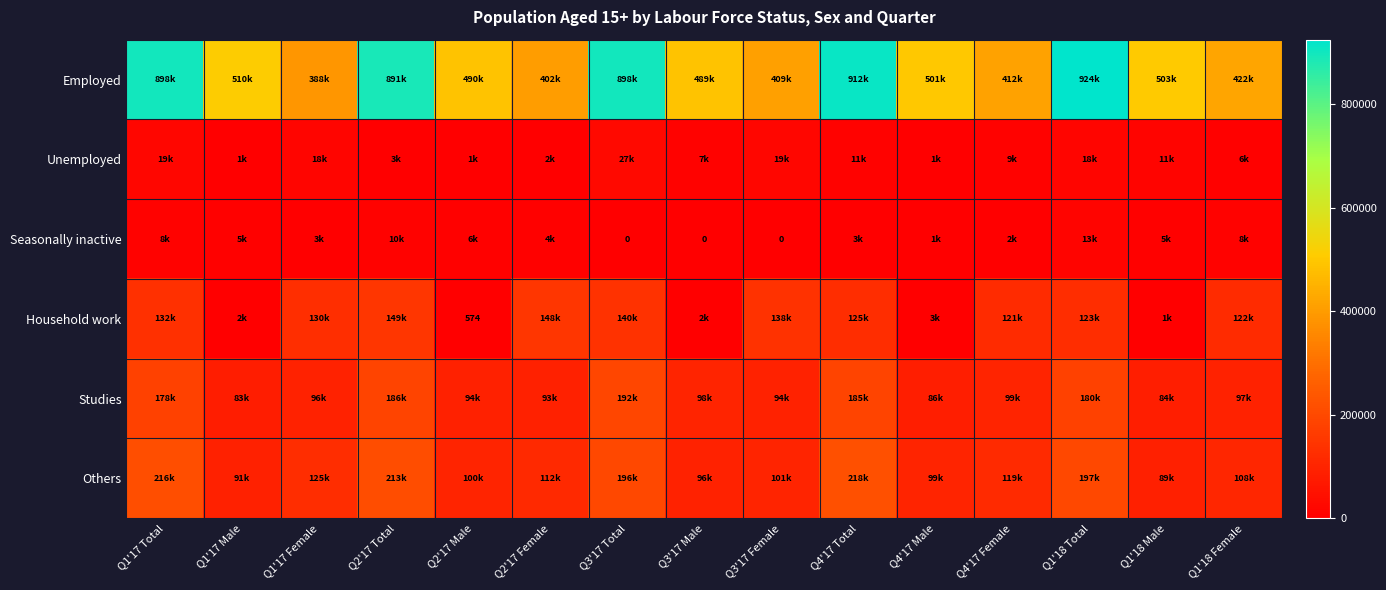

How many data points in Household work are less than 123040?

7